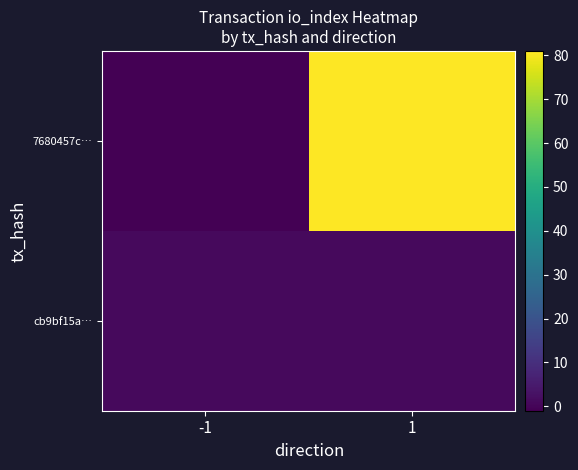

At how many categories does at least one series exceed 40?

1